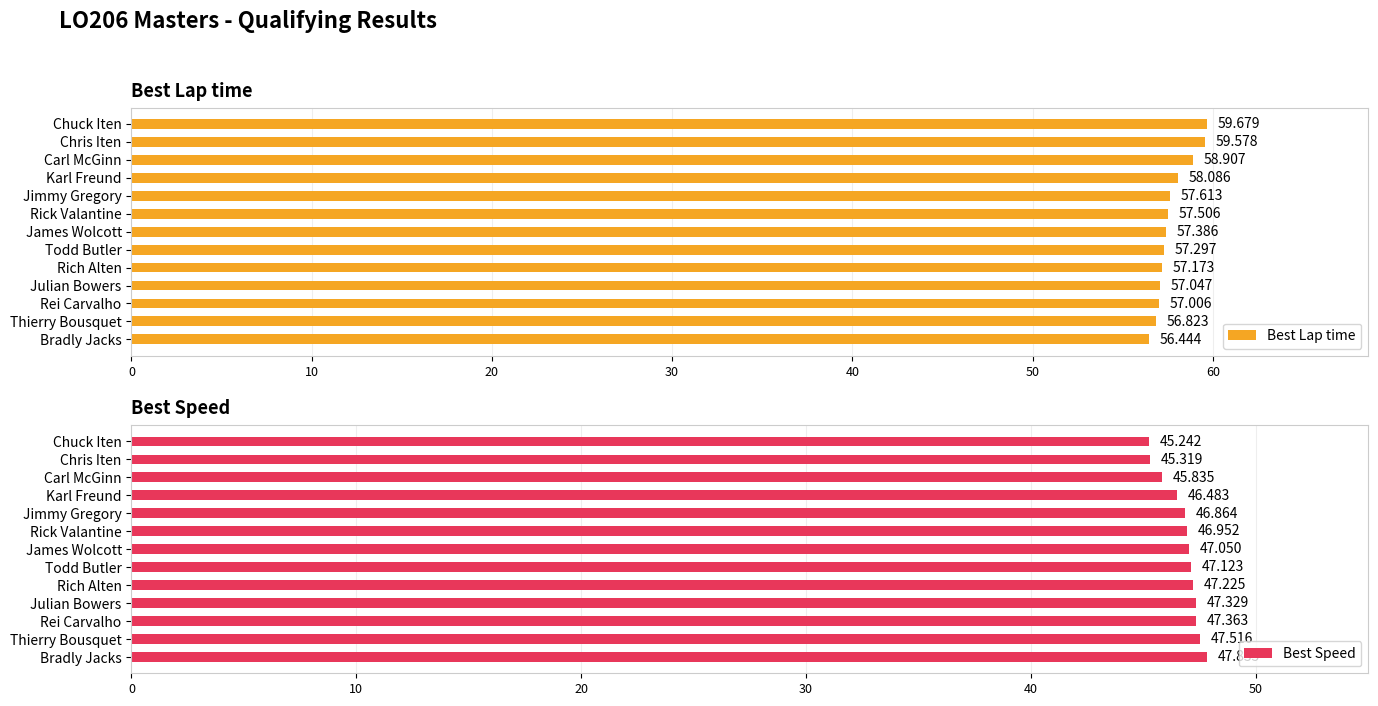

What is the smallest value displayed?

45.2